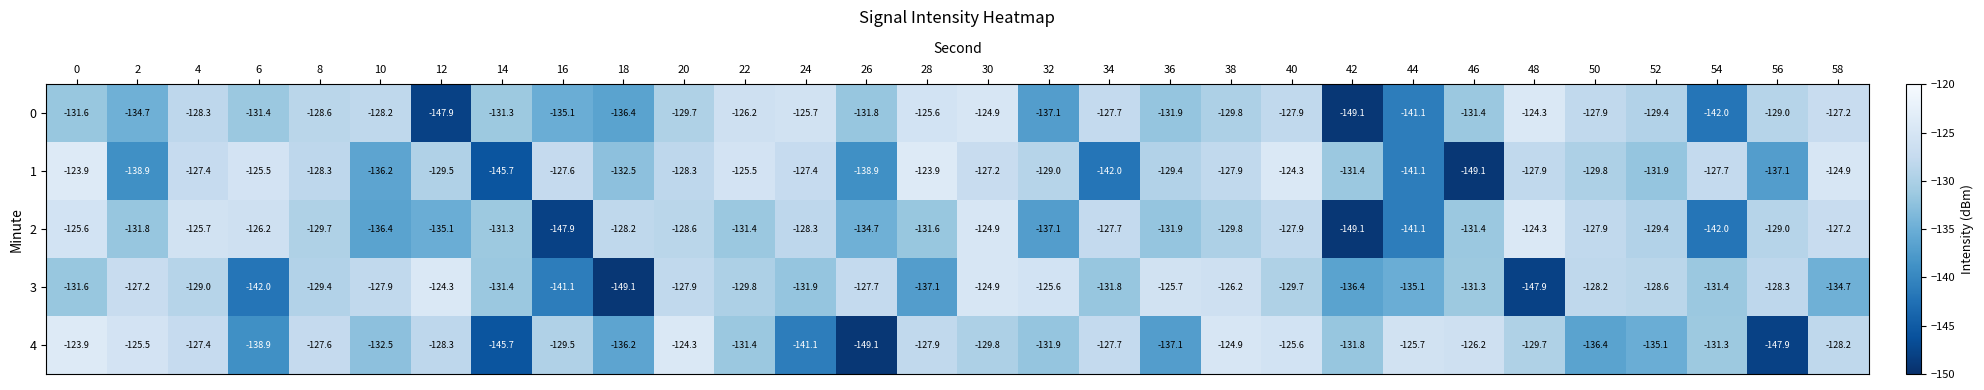

What is the difference between the maximum and second lowest values in the 4 series?

24.0